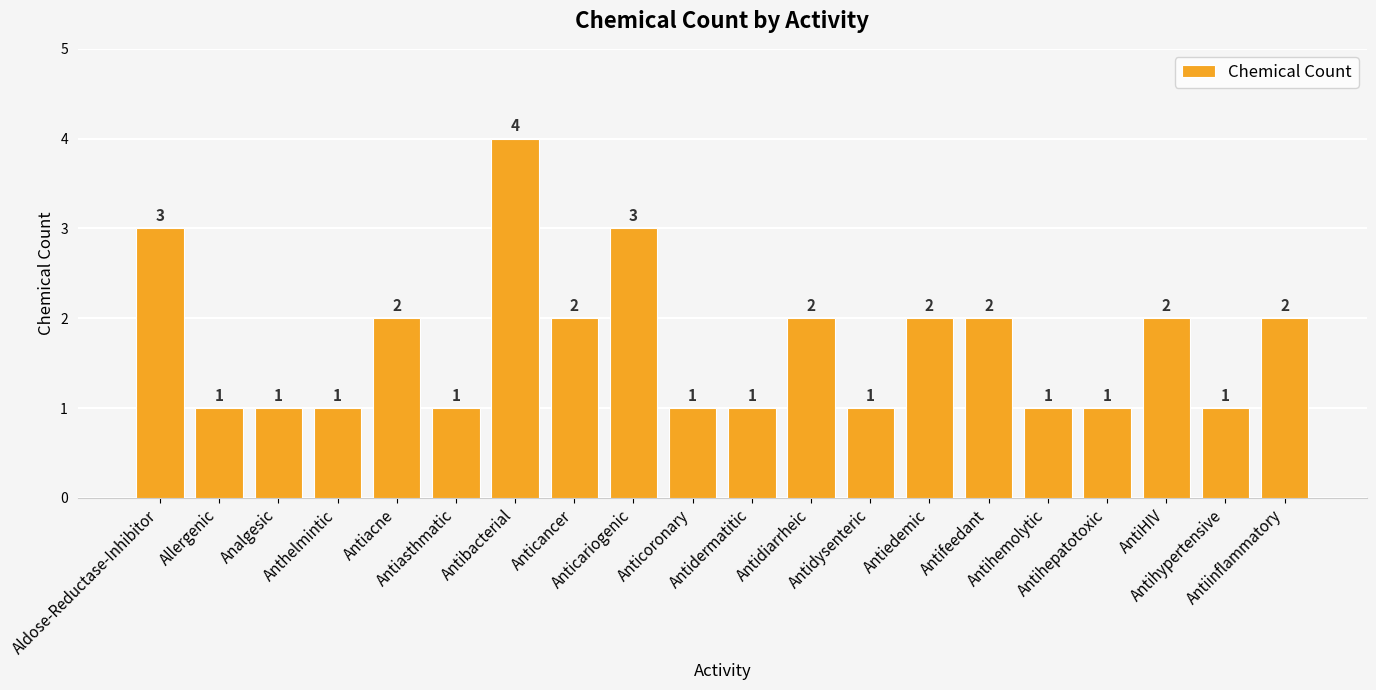

What is the label of the 9th bar from the right?

Antidiarrheic